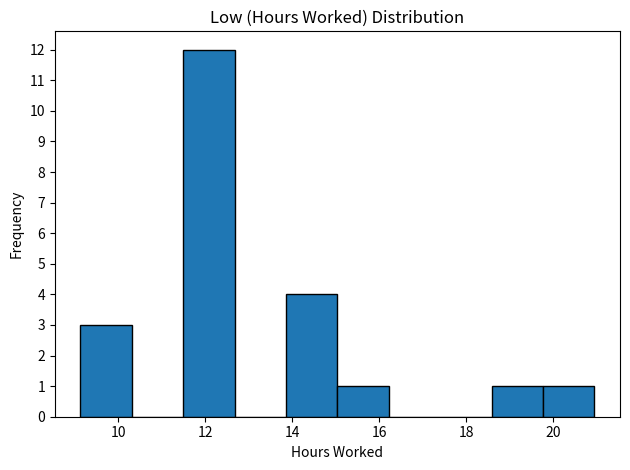

Reading left to right, list every bar in this chart as the range it spans on the x-axis followed by its height. Neither the bar edges nor the heights are printed on the chart, so give them approximately, as read against the axes.

9.2 to 10.4: 3
10.4 to 11.4: 0
11.4 to 12.6: 12
12.6 to 13.8: 0
13.8 to 15.0: 4
15.0 to 16.2: 1
16.2 to 17.4: 0
17.4 to 18.6: 0
18.6 to 19.8: 1
19.8 to 21.0: 1